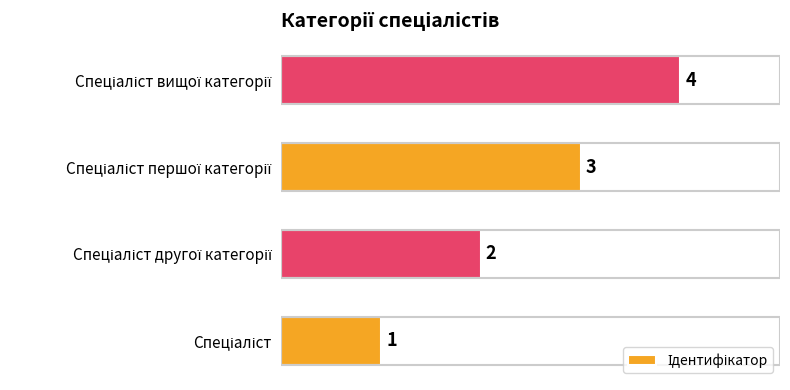

How many values are between 2 and 4?

3